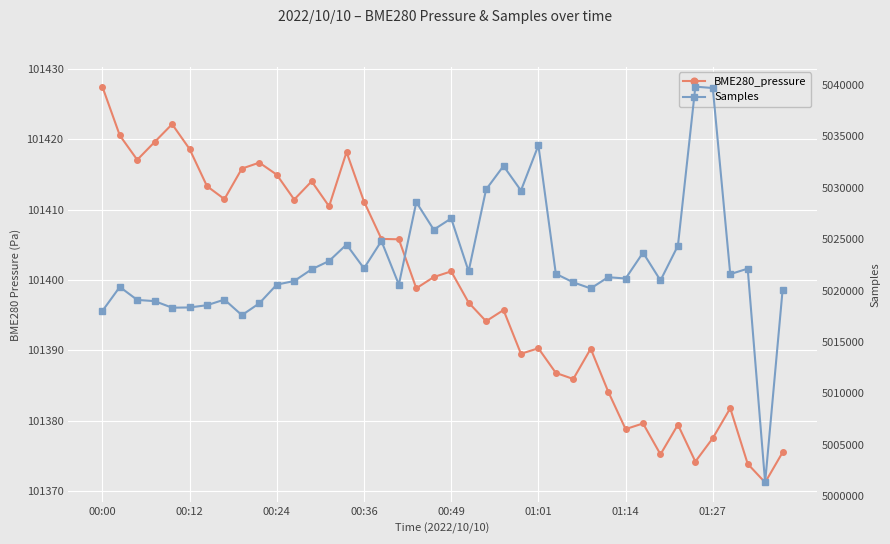

Is the value of BME280_pressure at 01:27 greater than the value of Samples at 9?

No